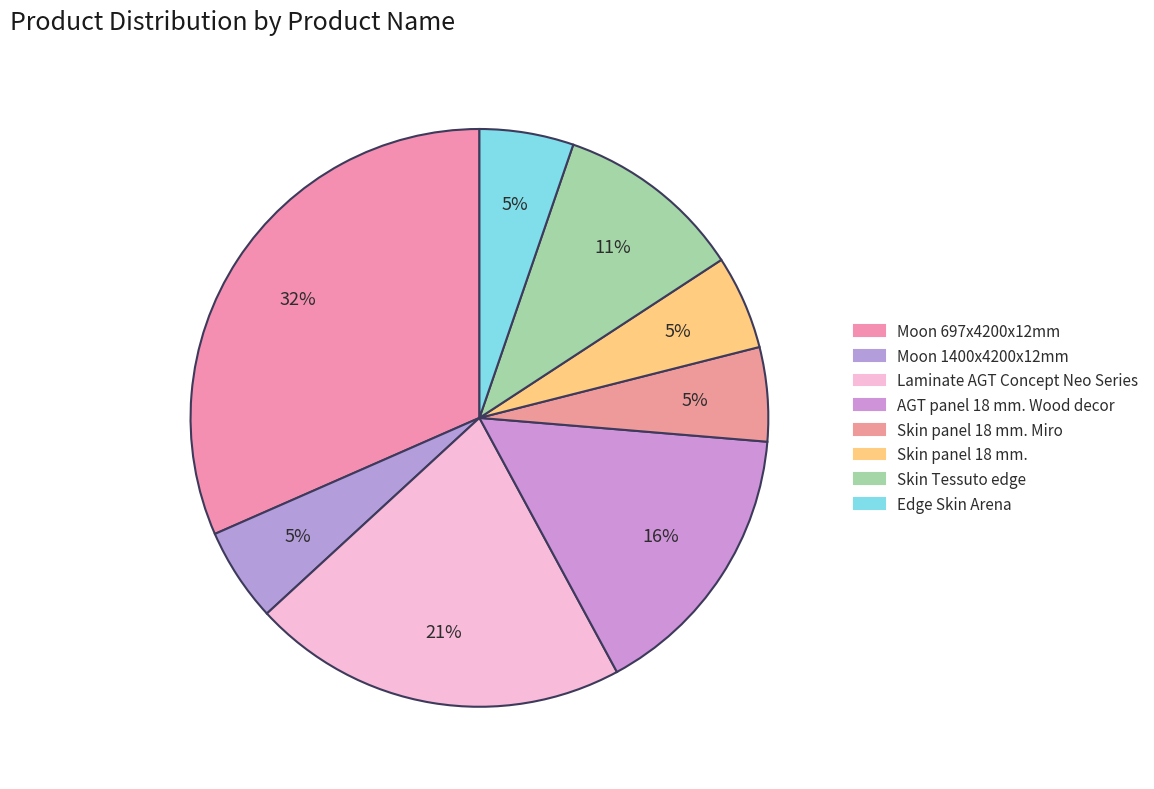

To the nearest percent, what is the difference between the largest and smallest slice percentages?

26%